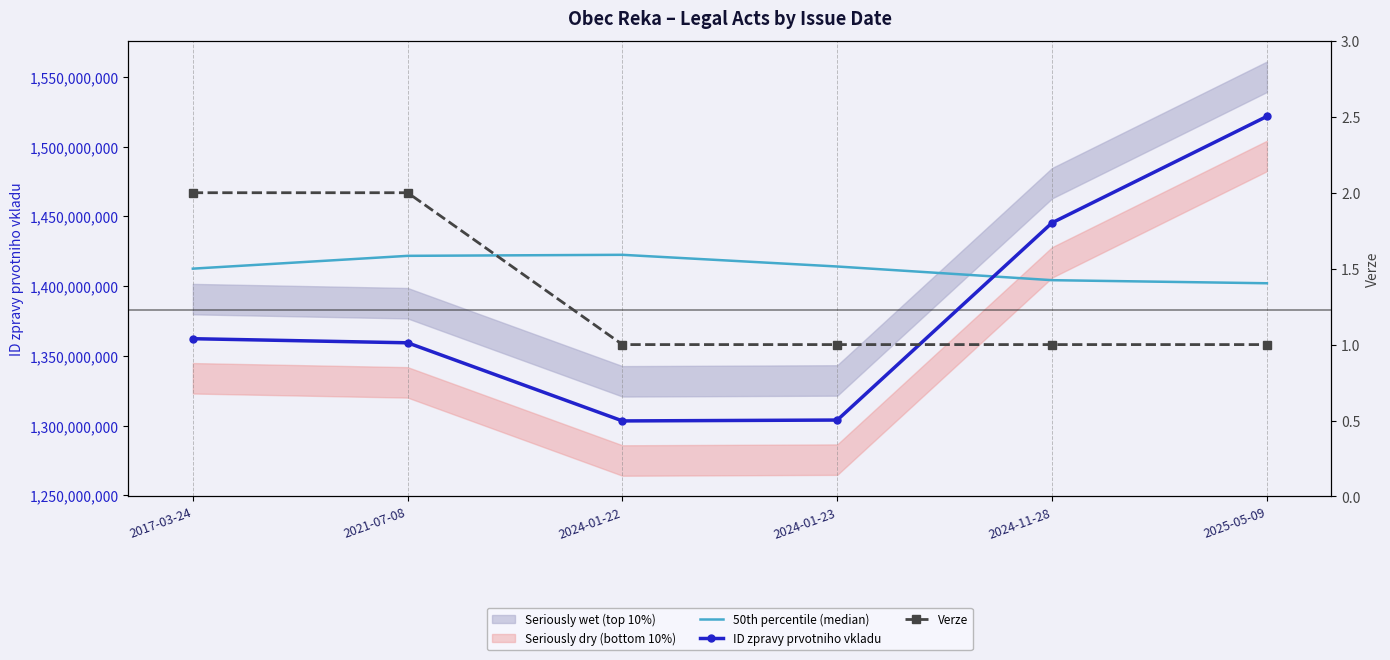

True or false: ID zpravy prvotniho vkladu and Verze intersect in this chart.

False